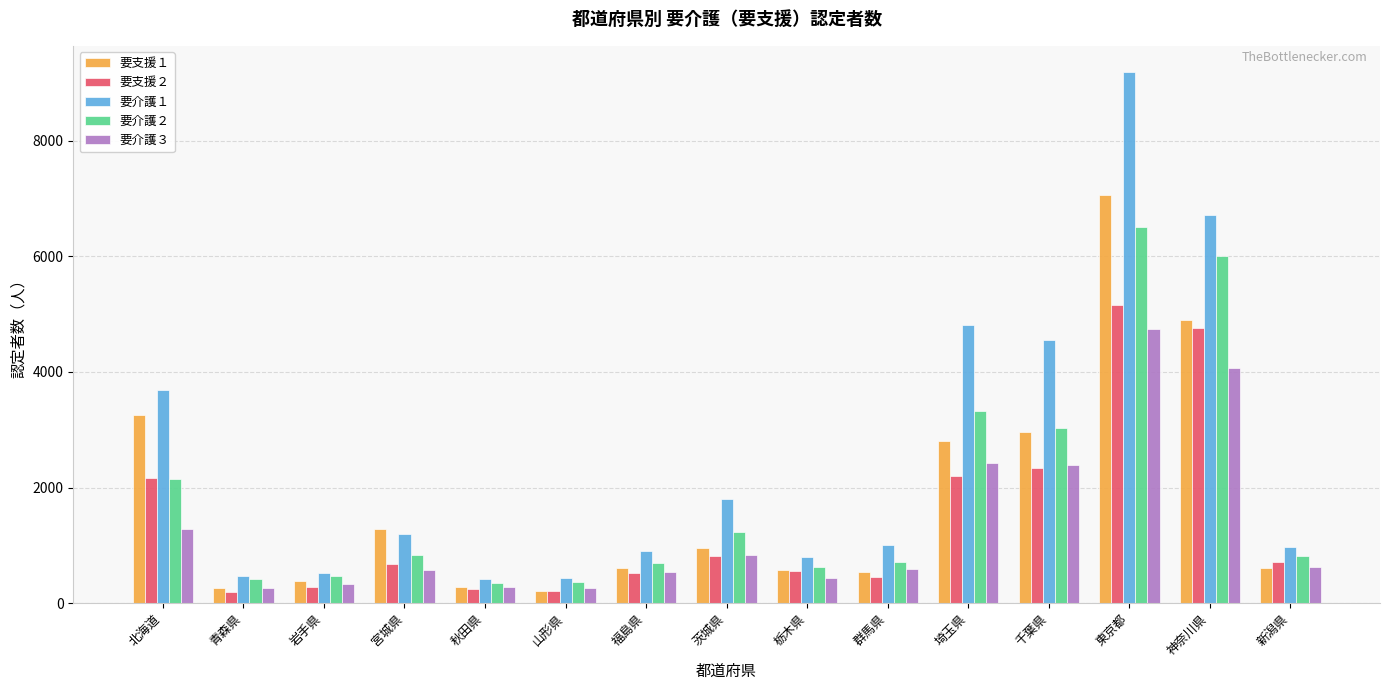

At which category is the sum across all series the highest?

東京都